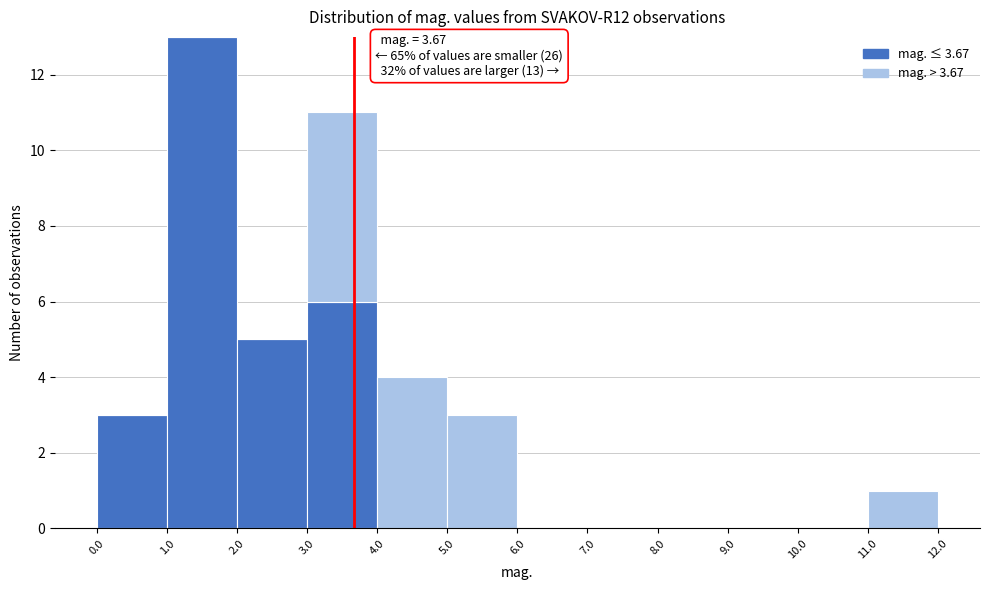

Which range on the x-axis has the tallest stacked bar (by total height)?

1.0 to 2.0